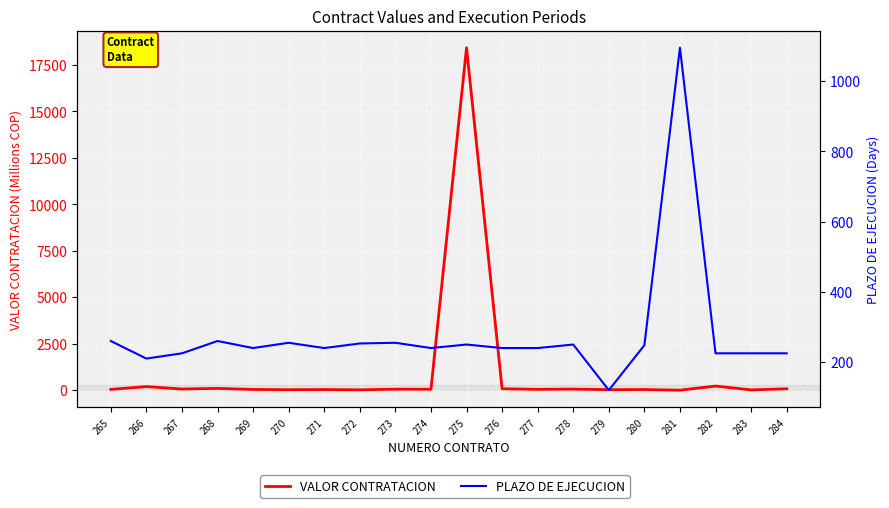

Between 284 and 279, which is larger?

284